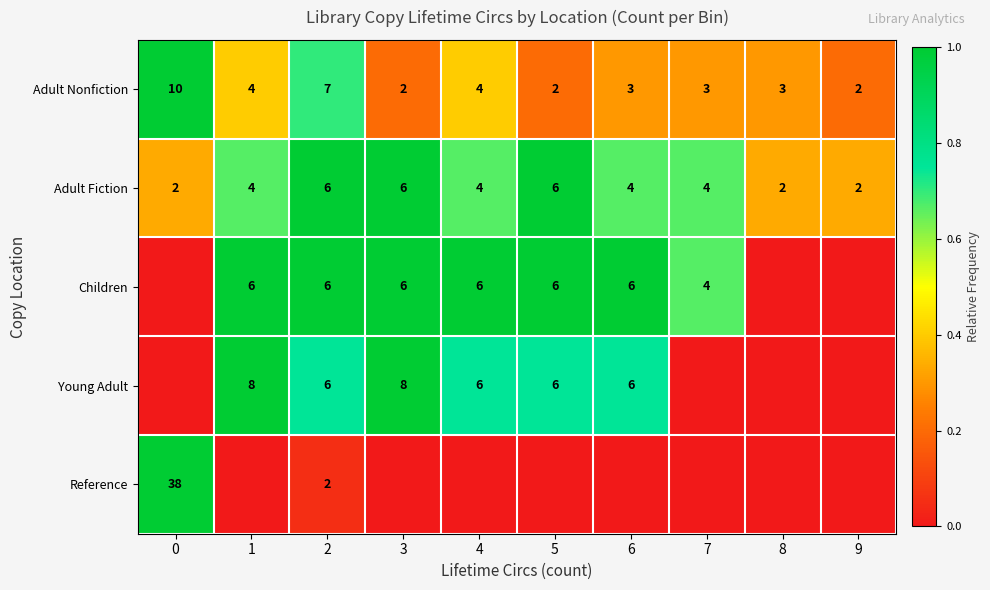

The Adult Nonfiction series shows 0.2 at 2. True or false?

False